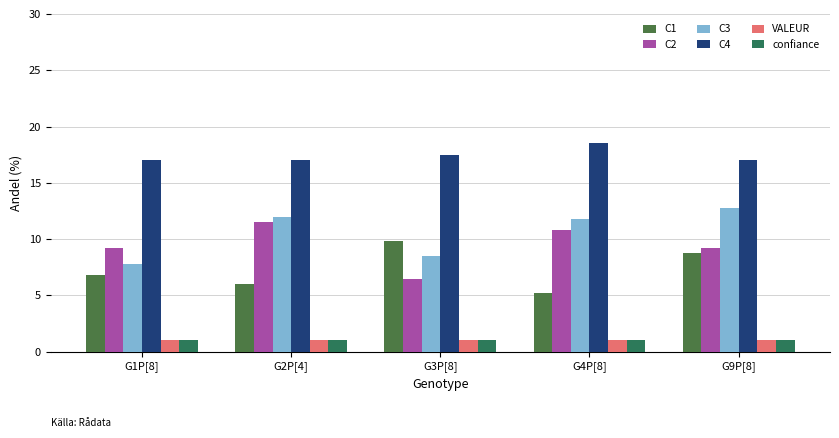

What is the sum of all C3 values?

52.9